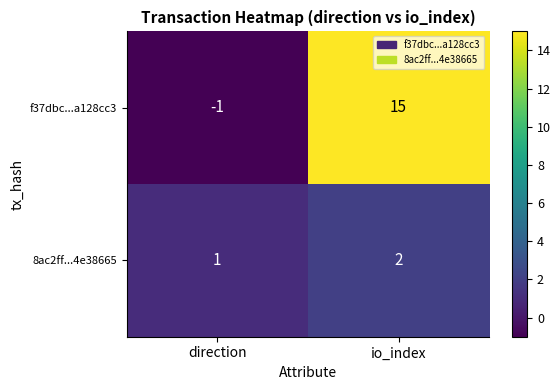

Rank the series by their maximum value, from highest to lowest.

f37dbc...a128cc3, 8ac2ff...4e38665